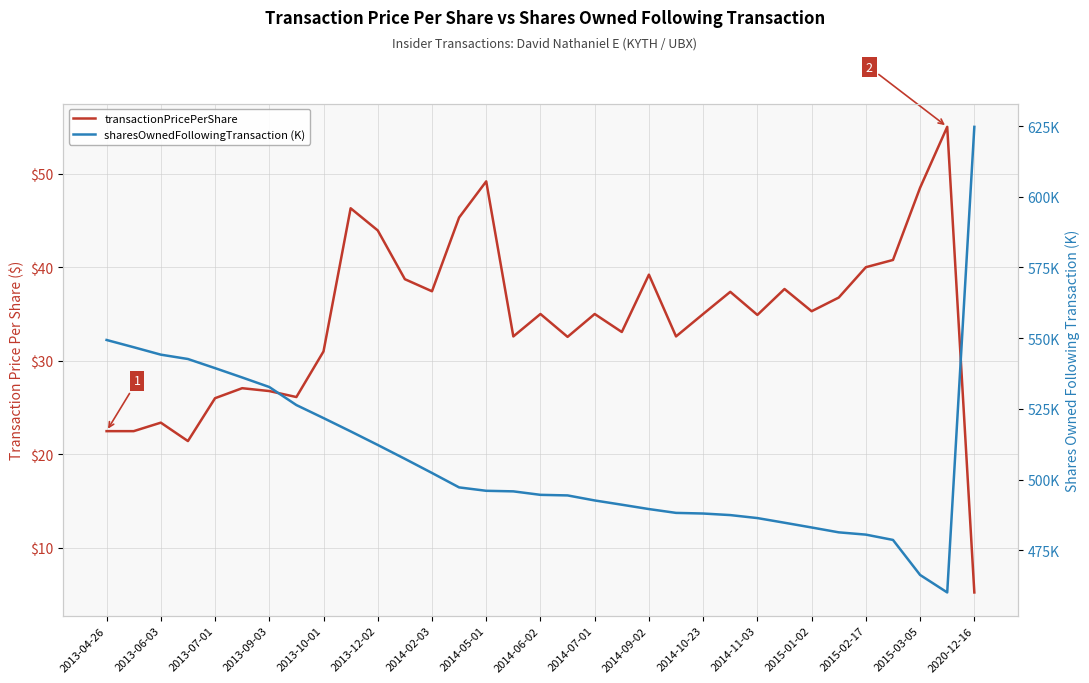

Reading left to right, extract all data points from this chart.

transactionPricePerShare: 22.5	22.5	23.4	21.4	26.0	27.1	26.8	26.1	31.0	46.3	43.9	38.7	37.4	45.3	49.2	32.6	35.0	32.6	35.0	33.1	39.2	32.6	35.0	37.4	34.9	37.7	35.3	36.8	40.0	40.8	48.5	55.0	5.2
sharesOwnedFollowingTransaction: 549.4	546.8	544.2	542.7	539.4	536.1	532.8	526.4	521.8	517.1	512.3	507.4	502.4	497.3	496.1	495.9	494.7	494.4	492.7	491.2	489.6	488.3	488.1	487.5	486.4	484.8	483.1	481.4	480.6	478.7	466.3	460.2	624.7